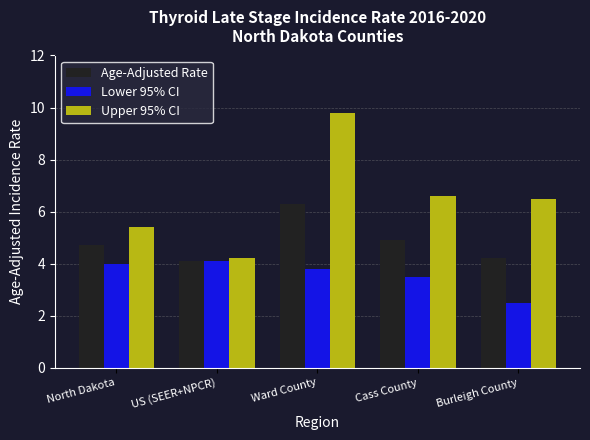

At which category does the chart reach its peak across all series?

Ward County